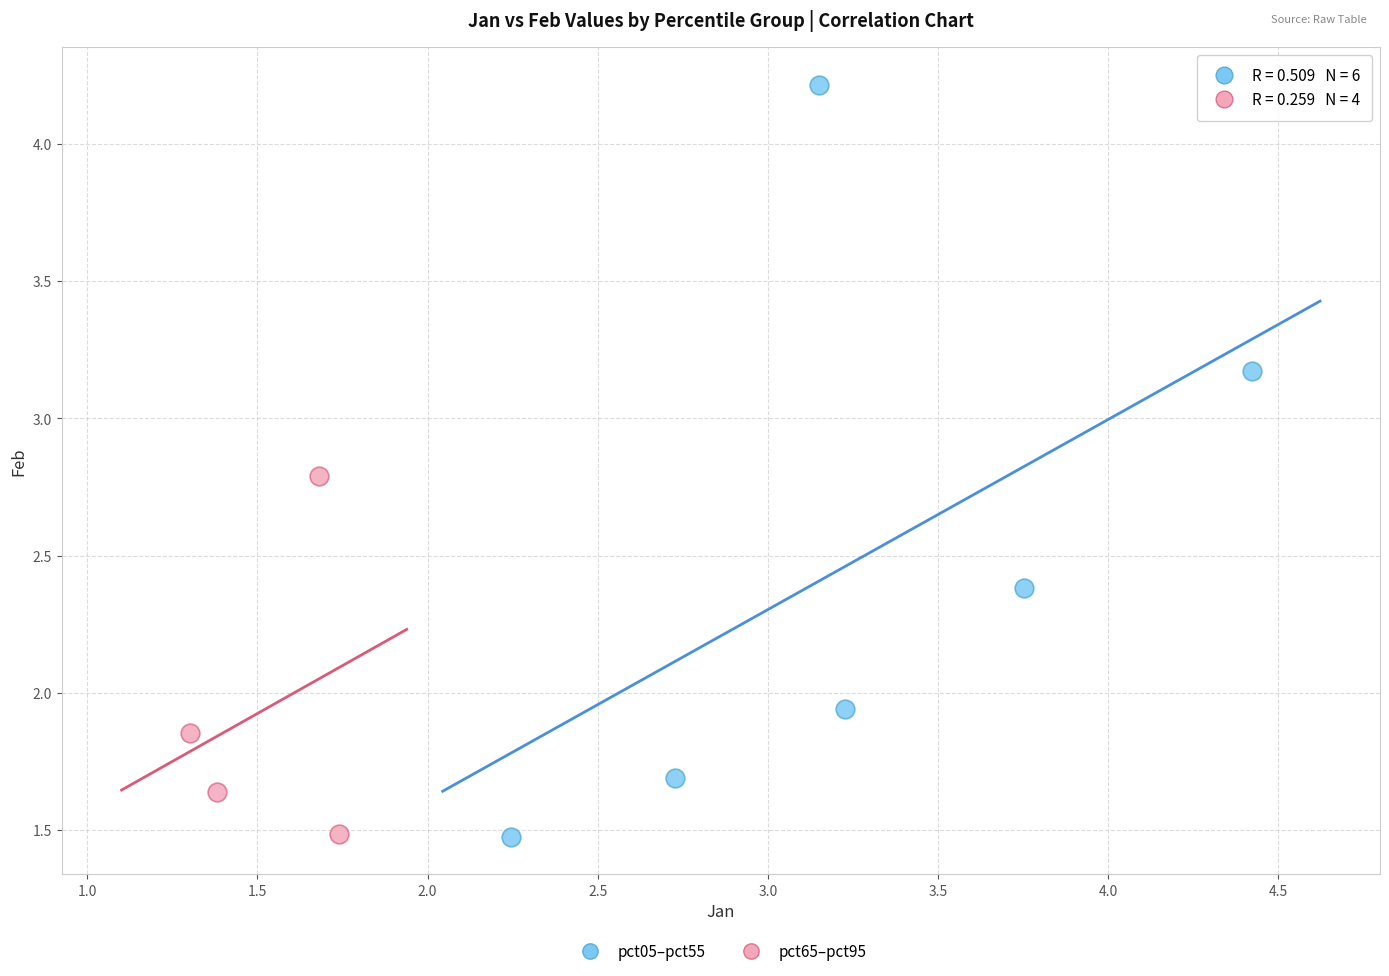

Which series reaches the maximum Y coordinate?

pct05–pct55